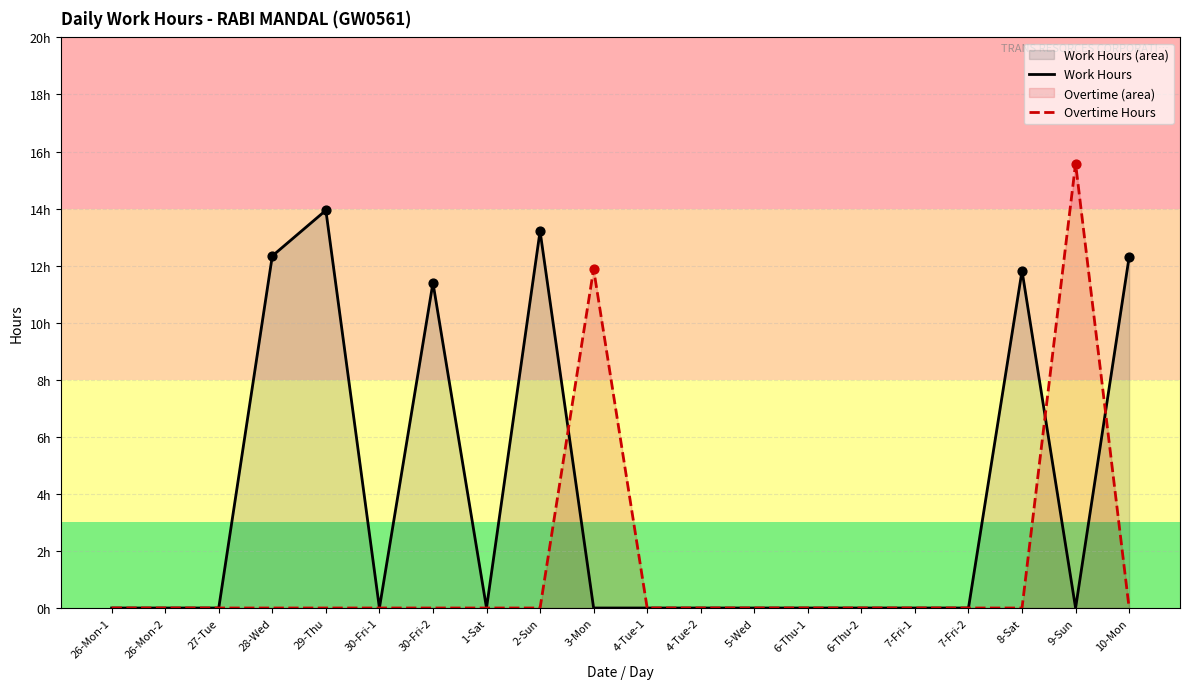

Is the value of Overtime Hours at 30-Fri-1 greater than the value of Work Hours at 3-Mon?

No